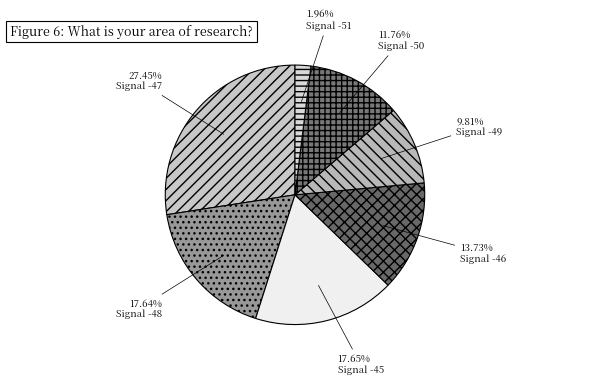

How many segments does this pie chart have?

7